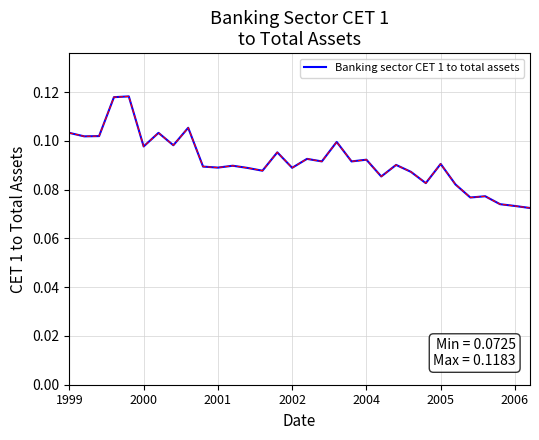

How many lines are shown in the chart?

1